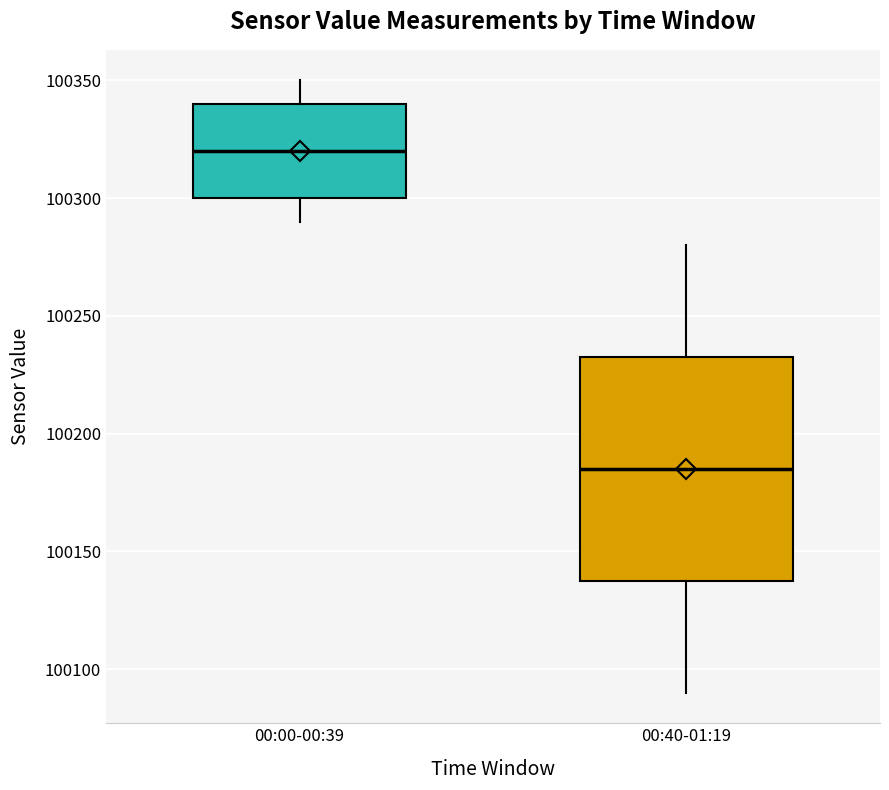

Which box has the highest median line?

00:00-00:39